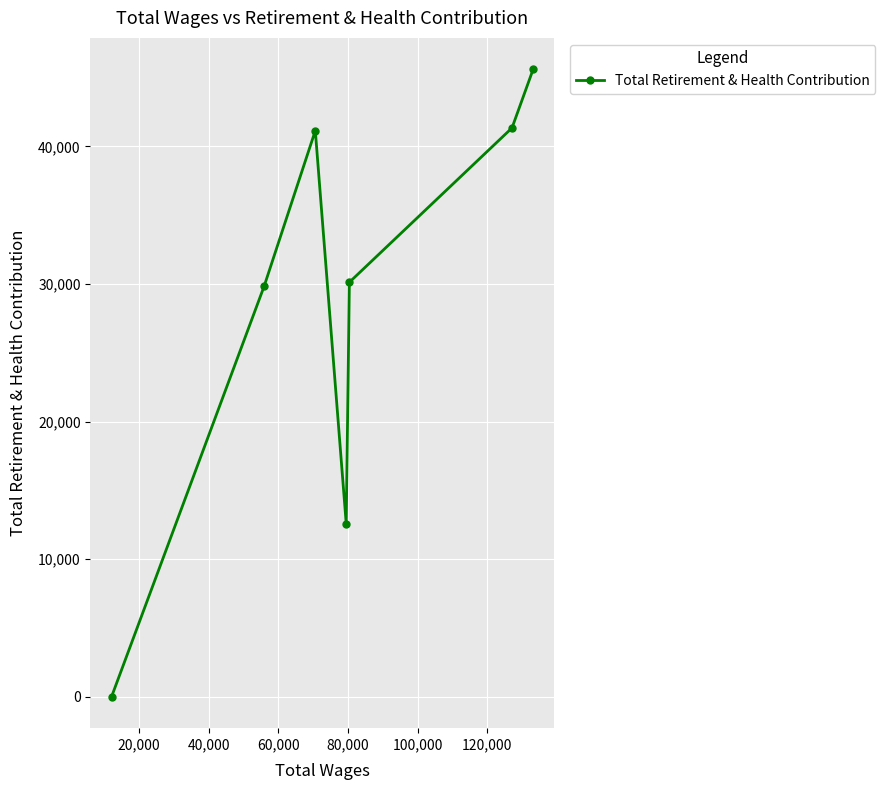

What is the average value?

28668